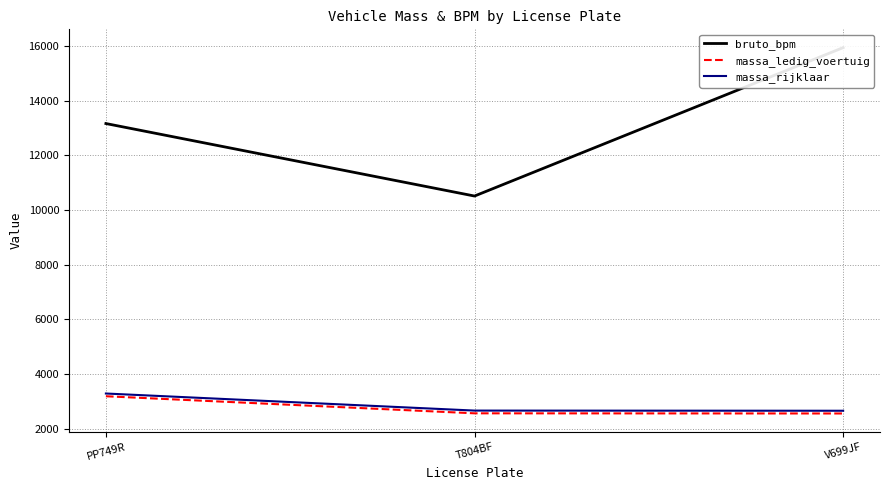

What is the lowest value of the bruto_bpm series?

10510